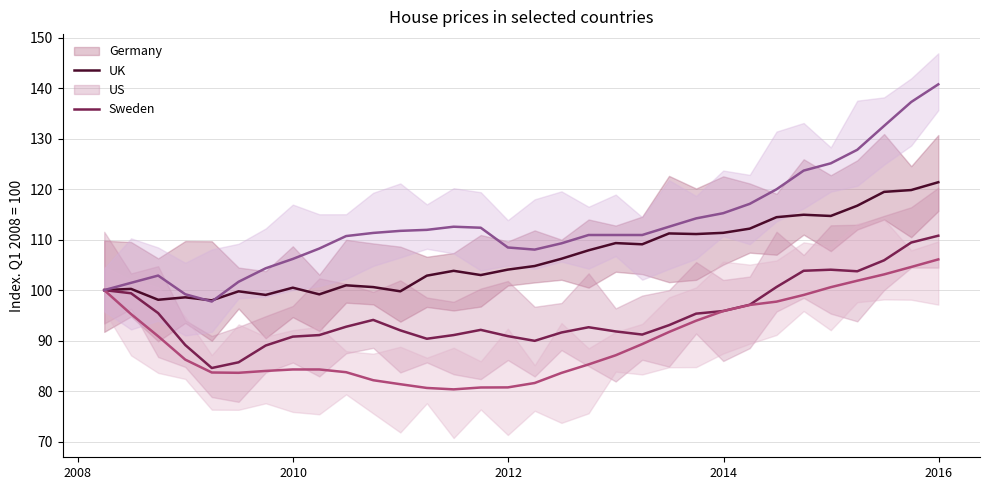

What is the spread (max minus min) of values at 15?

27.7